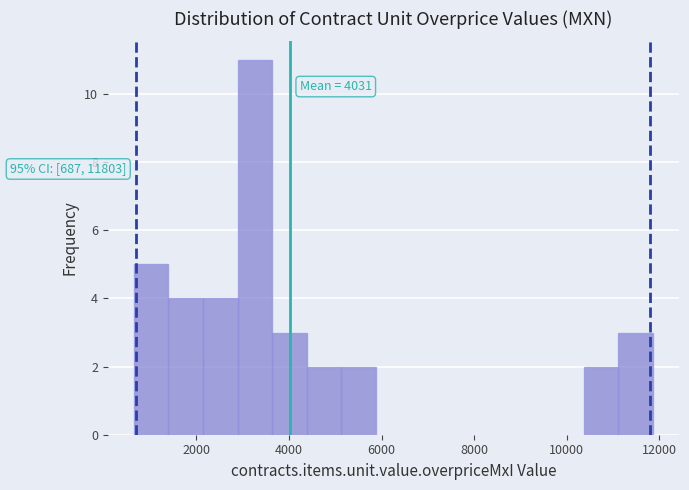

Read against the x-axis, roughly where is the centre of the tallest bar?

3200